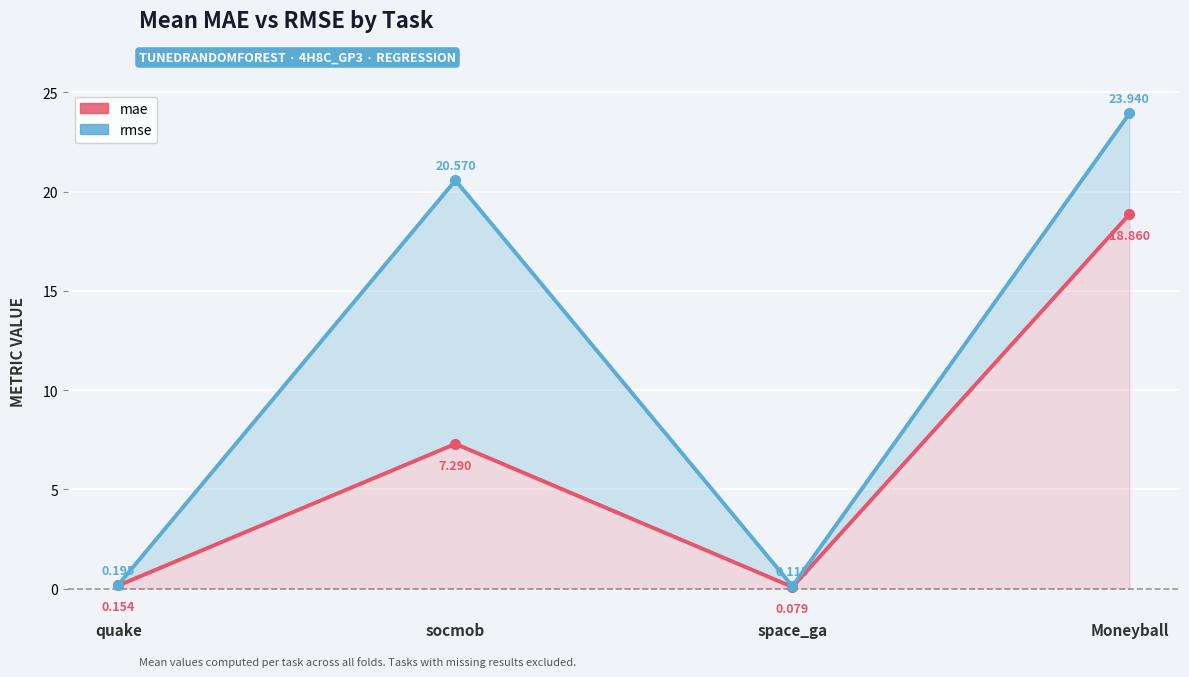

True or false: mae and rmse intersect in this chart.

False